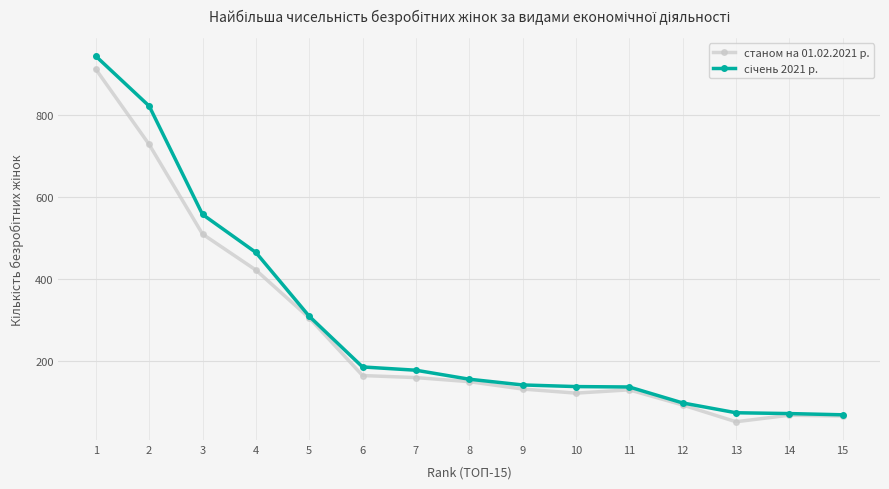

What is the total value across all series at 9?

272